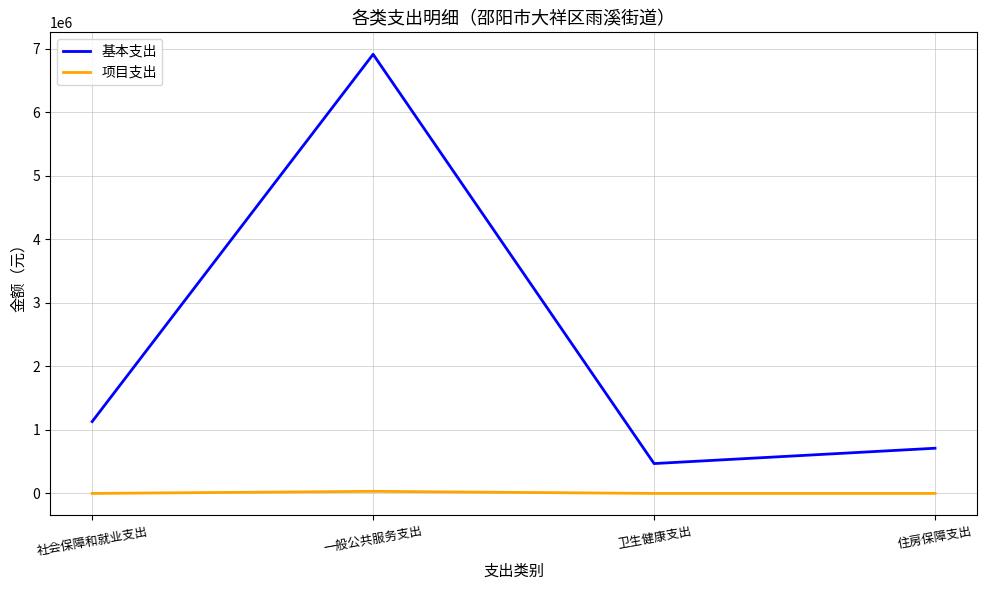

Which series has the largest range (max minus min)?

基本支出